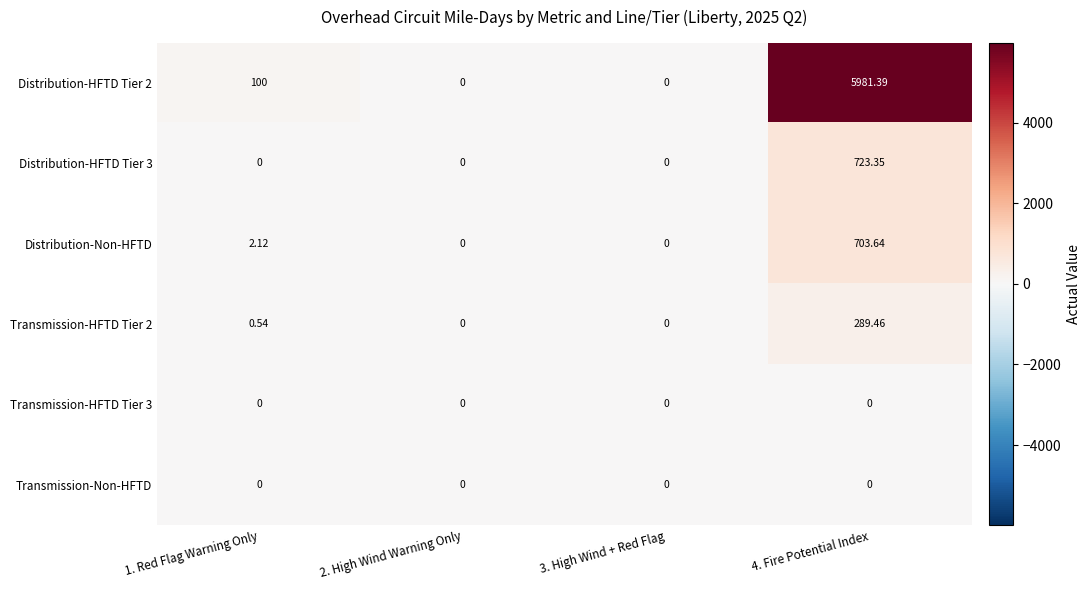

Reading left to right, extract all data points from this chart.

Distribution-HFTD Tier 2: 1. Red Flag Warning Only=100.0	2. High Wind Warning Only=0.0	3. High Wind + Red Flag=0.0	4. Fire Potential Index=5981.4
Distribution-HFTD Tier 3: 1. Red Flag Warning Only=0.0	2. High Wind Warning Only=0.0	3. High Wind + Red Flag=0.0	4. Fire Potential Index=723.4
Distribution-Non-HFTD: 1. Red Flag Warning Only=2.1	2. High Wind Warning Only=0.0	3. High Wind + Red Flag=0.0	4. Fire Potential Index=703.6
Transmission-HFTD Tier 2: 1. Red Flag Warning Only=0.5	2. High Wind Warning Only=0.0	3. High Wind + Red Flag=0.0	4. Fire Potential Index=289.5
Transmission-HFTD Tier 3: 1. Red Flag Warning Only=0.0	2. High Wind Warning Only=0.0	3. High Wind + Red Flag=0.0	4. Fire Potential Index=0.0
Transmission-Non-HFTD: 1. Red Flag Warning Only=0.0	2. High Wind Warning Only=0.0	3. High Wind + Red Flag=0.0	4. Fire Potential Index=0.0